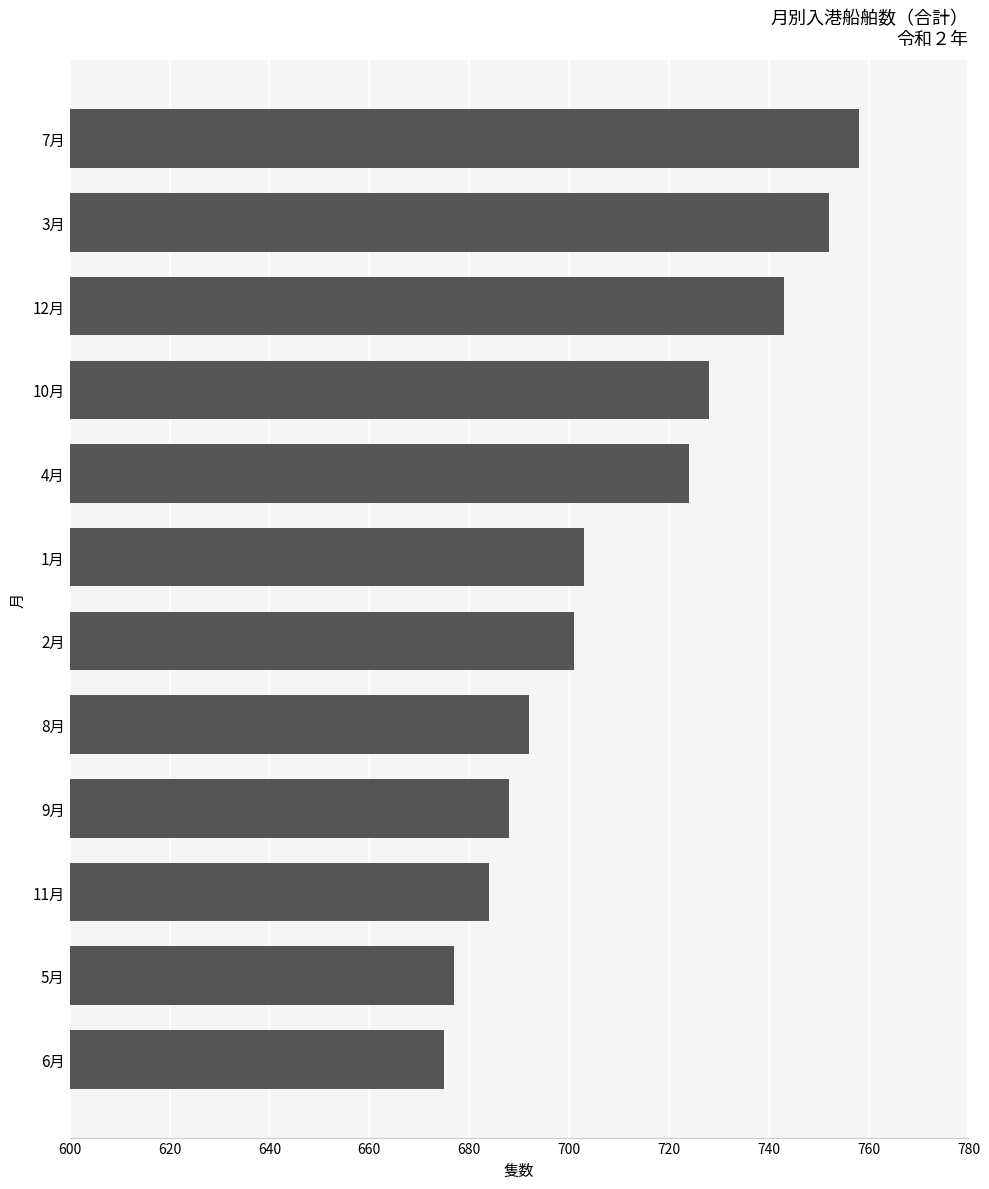

Read the value at 3月, to the nearest 10.

750